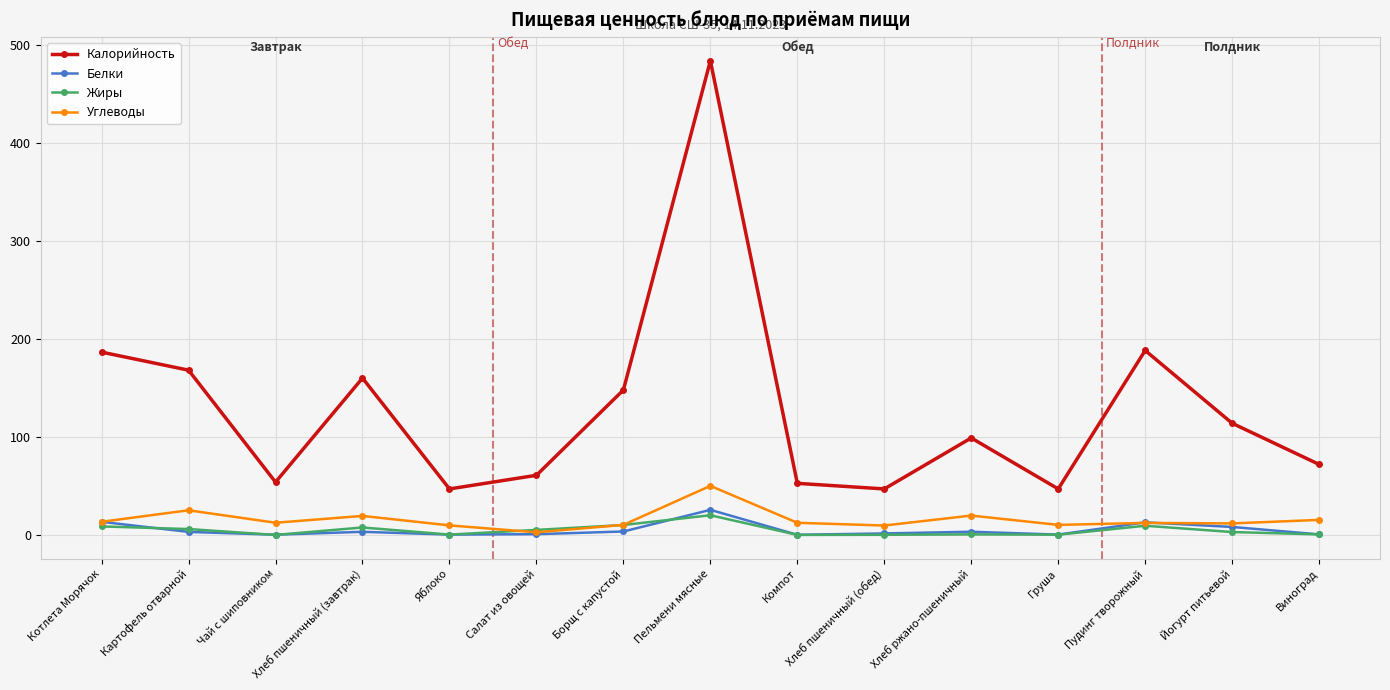

What is the label of the 15th point from the right?

Котлета Морячок